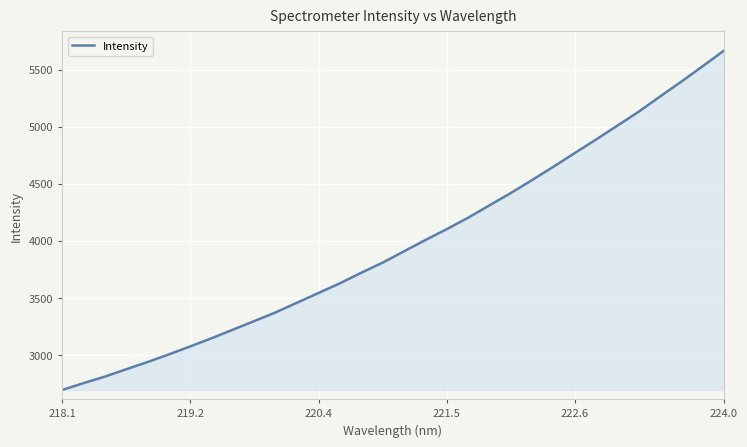

What is the smallest value displayed?

2692.6